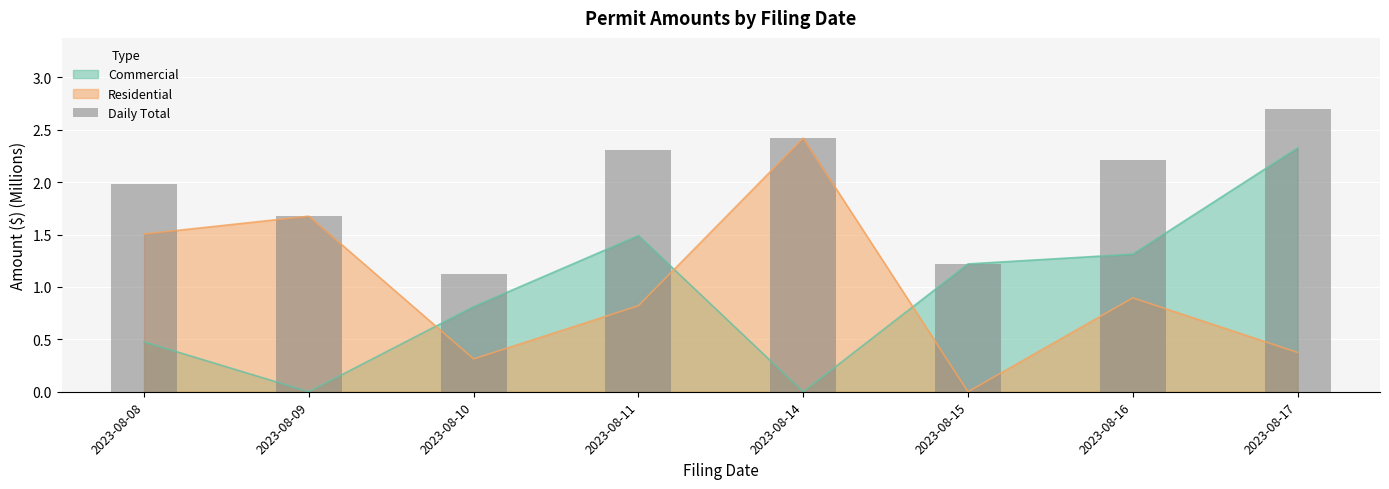

Which label corresponds to the smallest value in the chart?

2023-08-10